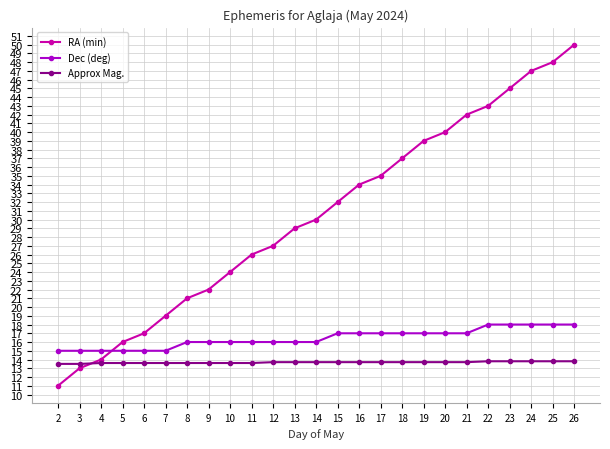

List the series in order of their overall mean, lowest first.

Approx Mag., Dec (deg), RA (min)